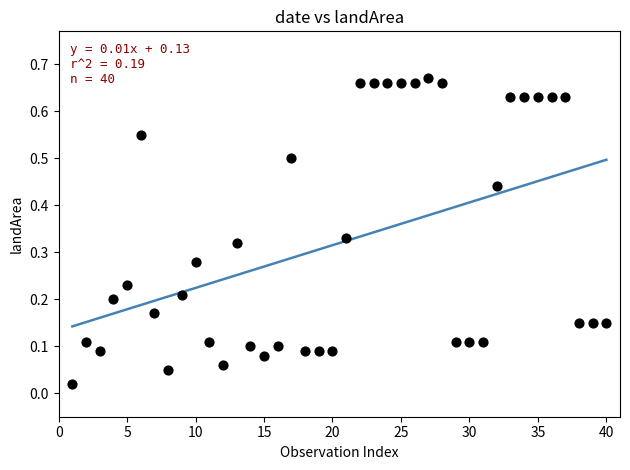

What is the range of X values (max minus min)?

39.0